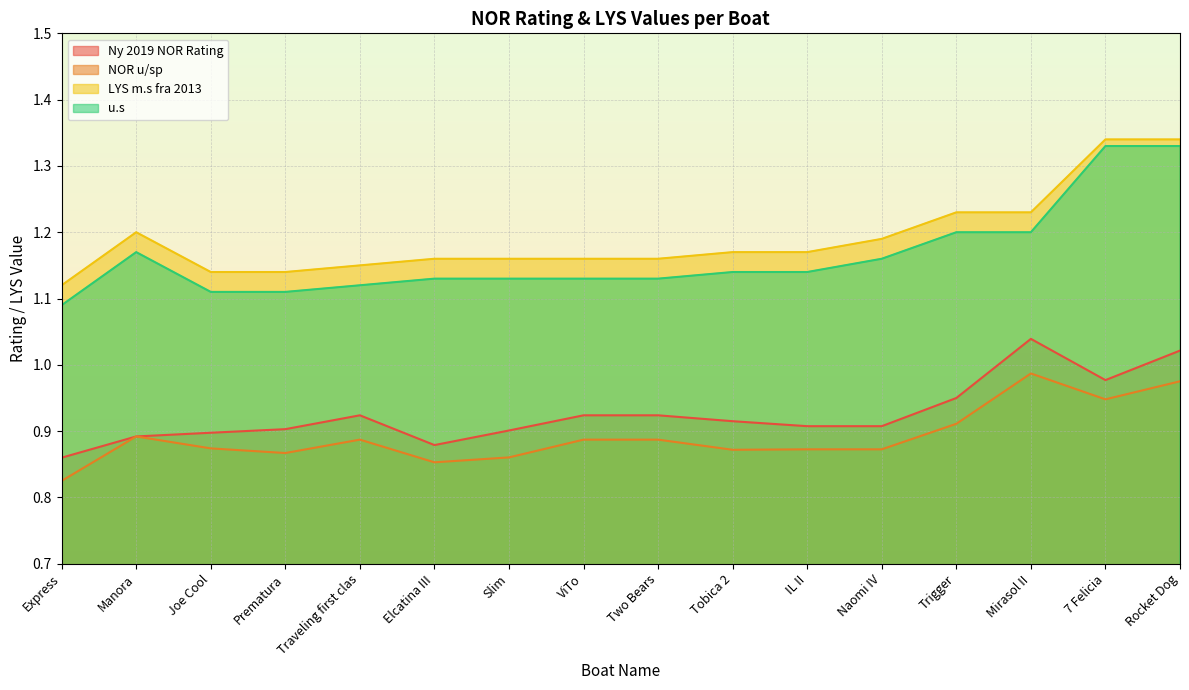

Is it true that Ny 2019 NOR Rating equals 1.3 at Joe Cool?

False